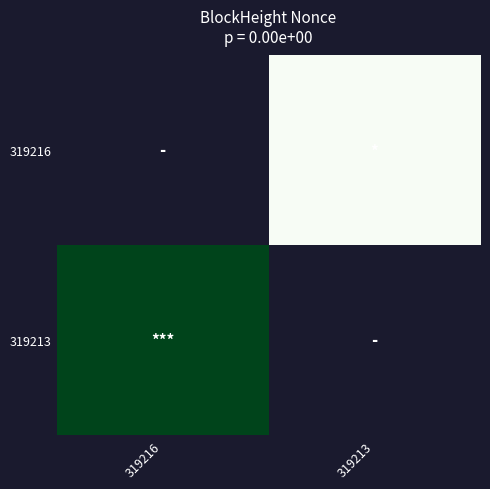

Rank the series by their maximum value, from highest to lowest.

319216, 319213